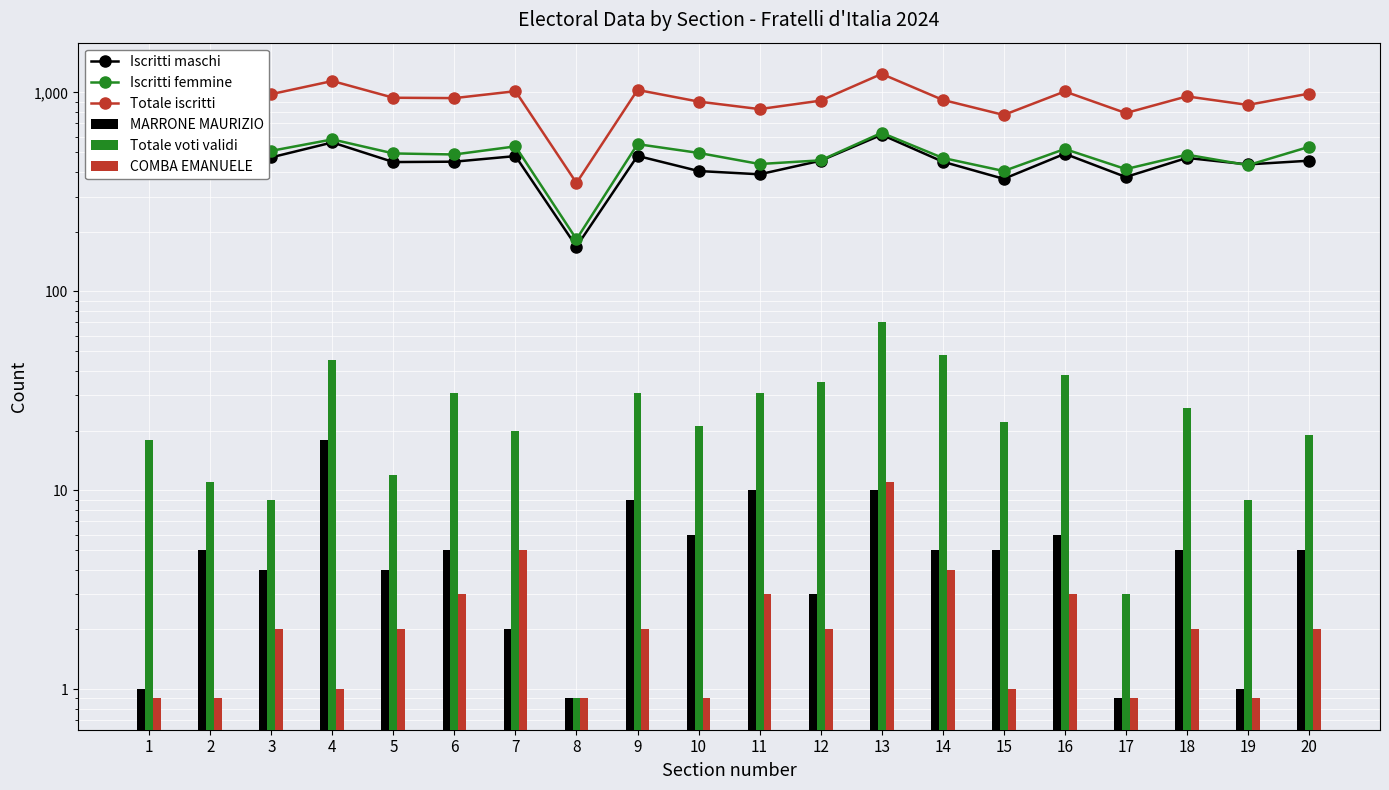

Reading left to right, transcribe all the data shown in this chart.

Iscritti maschi: 1=506.0	2=493.0	3=472.0	4=561.0	5=447.0	6=449.0	7=479.0	8=168.0	9=480.0	10=403.0	11=388.0	12=454.0	13=613.0	14=449.0	15=368.0	16=492.0	17=376.0	18=469.0	19=435.0	20=454.0
Iscritti femmine: 1=503.0	2=489.0	3=509.0	4=581.0	5=494.0	6=488.0	7=536.0	8=183.0	9=550.0	10=497.0	11=437.0	12=456.0	13=627.0	14=469.0	15=403.0	16=520.0	17=412.0	18=487.0	19=431.0	20=533.0
Totale iscritti: 1=1009.0	2=982.0	3=981.0	4=1142.0	5=941.0	6=937.0	7=1015.0	8=351.0	9=1030.0	10=900.0	11=825.0	12=910.0	13=1240.0	14=918.0	15=771.0	16=1012.0	17=788.0	18=956.0	19=866.0	20=987.0
MARRONE MAURIZIO: 1=1.0	2=5.0	3=4.0	4=18.0	5=4.0	6=5.0	7=2.0	8=0.9	9=9.0	10=6.0	11=10.0	12=3.0	13=10.0	14=5.0	15=5.0	16=6.0	17=0.9	18=5.0	19=1.0	20=5.0
Totale voti validi: 1=18.0	2=11.0	3=9.0	4=45.0	5=12.0	6=31.0	7=20.0	8=0.9	9=31.0	10=21.0	11=31.0	12=35.0	13=70.0	14=48.0	15=22.0	16=38.0	17=3.0	18=26.0	19=9.0	20=19.0
COMBA EMANUELE: 1=0.9	2=0.9	3=2.0	4=1.0	5=2.0	6=3.0	7=5.0	8=0.9	9=2.0	10=0.9	11=3.0	12=2.0	13=11.0	14=4.0	15=1.0	16=3.0	17=0.9	18=2.0	19=0.9	20=2.0